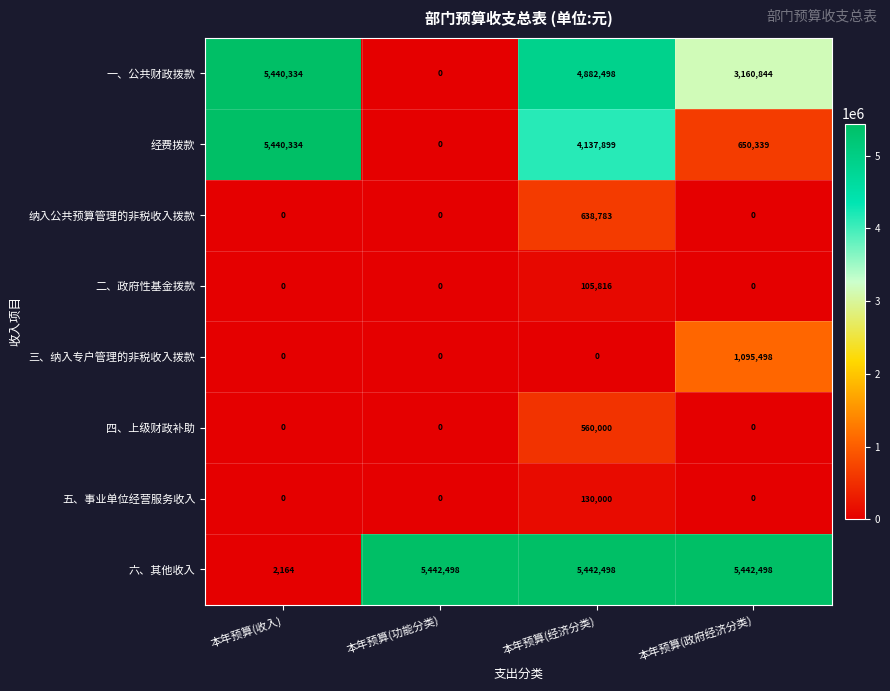

What is the maximum value shown in the chart?

5442498